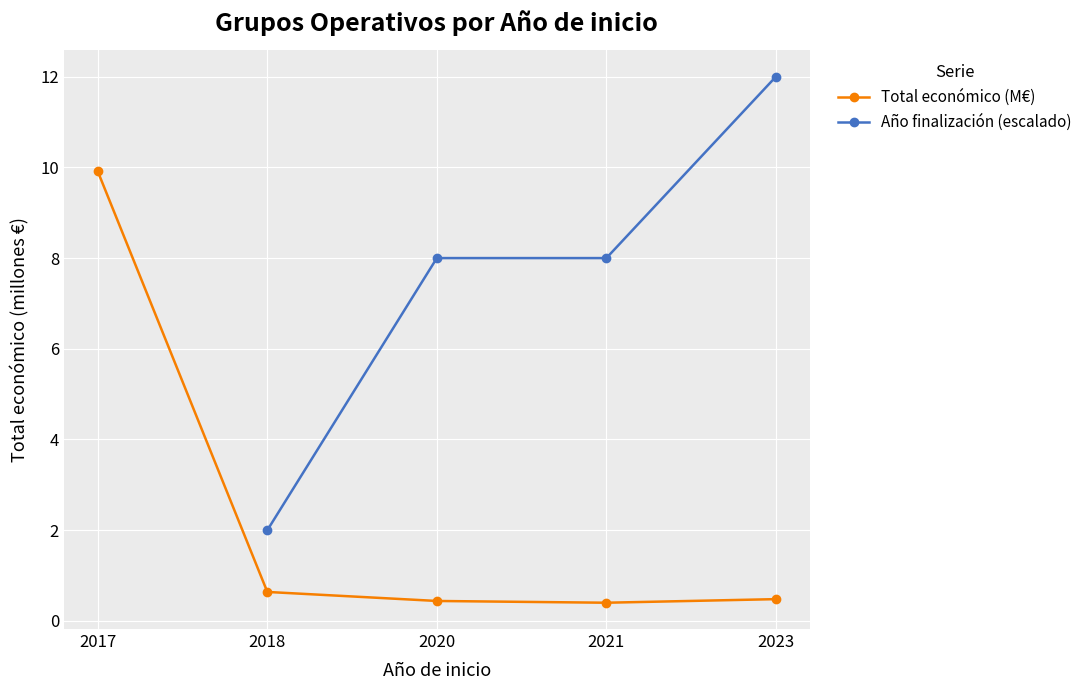

True or false: Año finalización (escalado) and Total económico (M€) intersect in this chart.

False